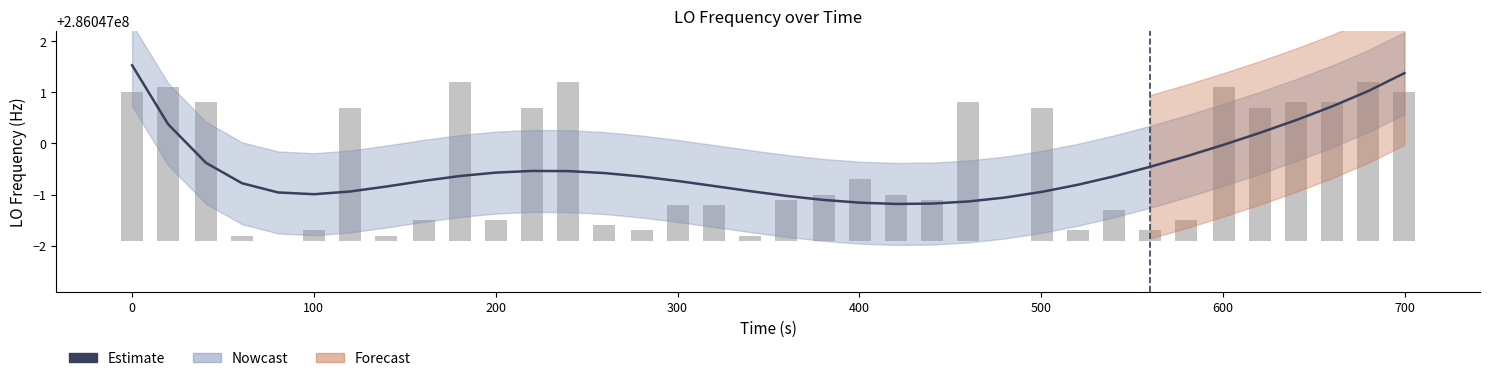

What is the sum of all values?

51.5